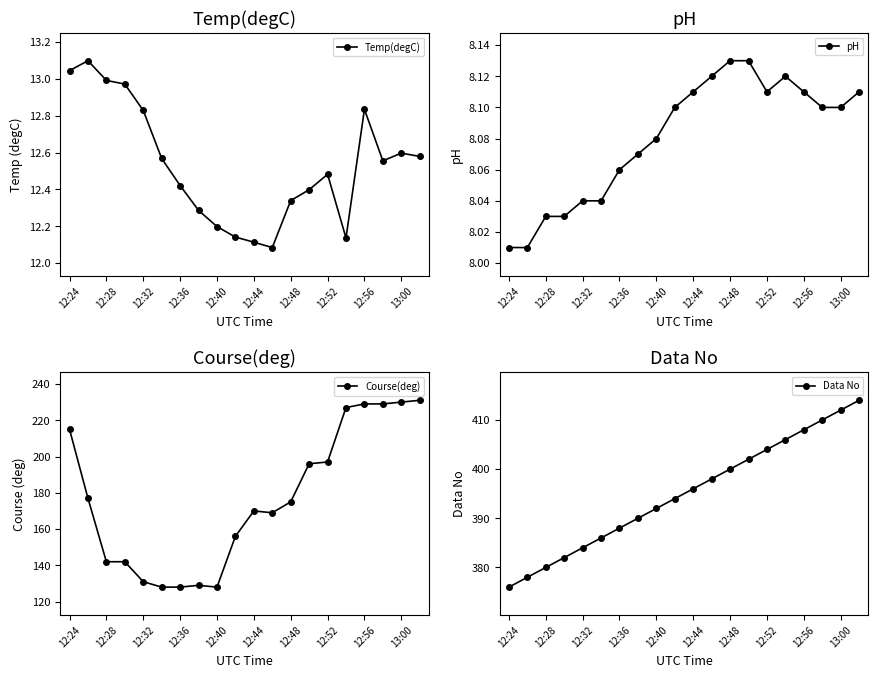

How many interior local peaks does the Temp(degC) series have?

4